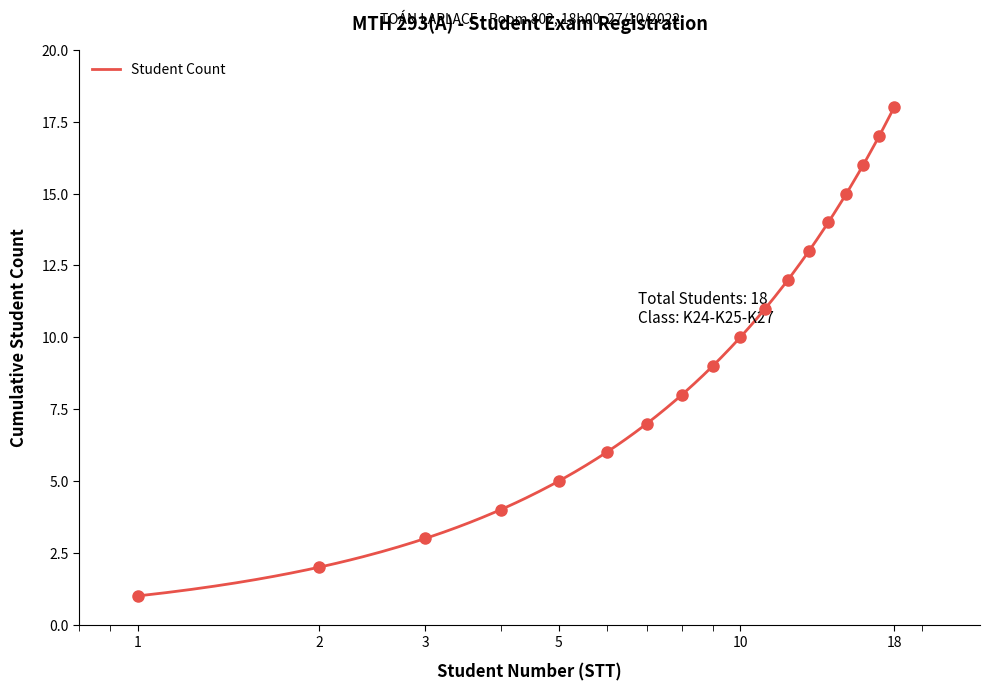

The chart shows a value of 21 at 15. True or false?

False